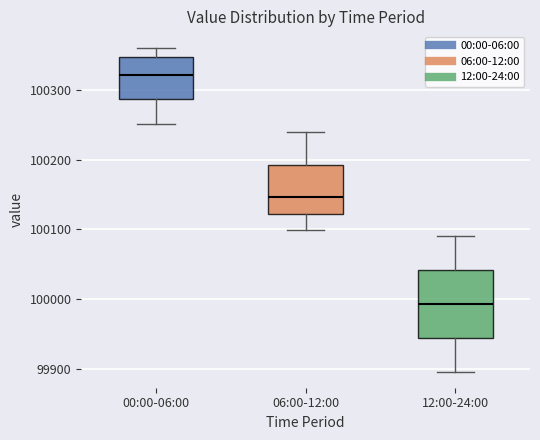

Which box's median line is the highest?

00:00-06:00